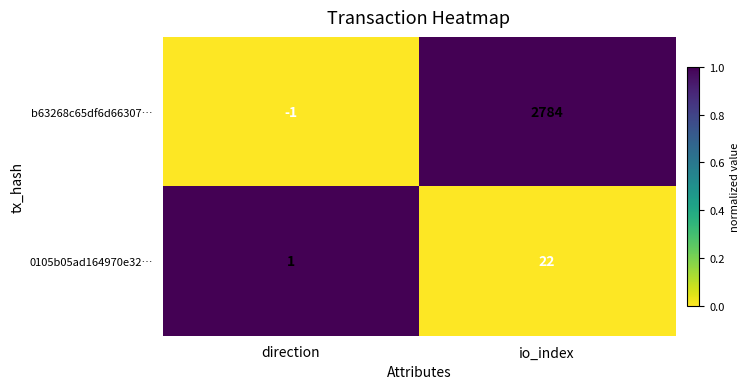

Which series has the largest total across all categories?

b63268c65df6d66307…